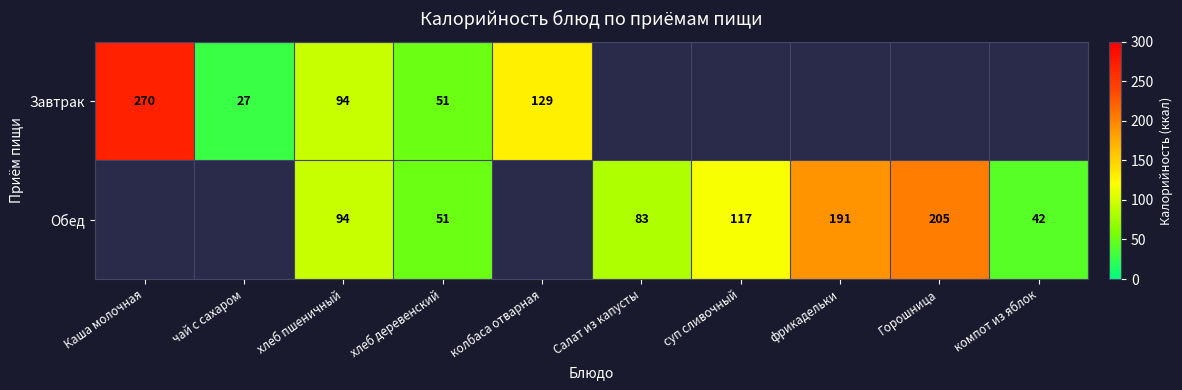

True or false: Завтрак has a value of 129 at колбаса отварная.

True